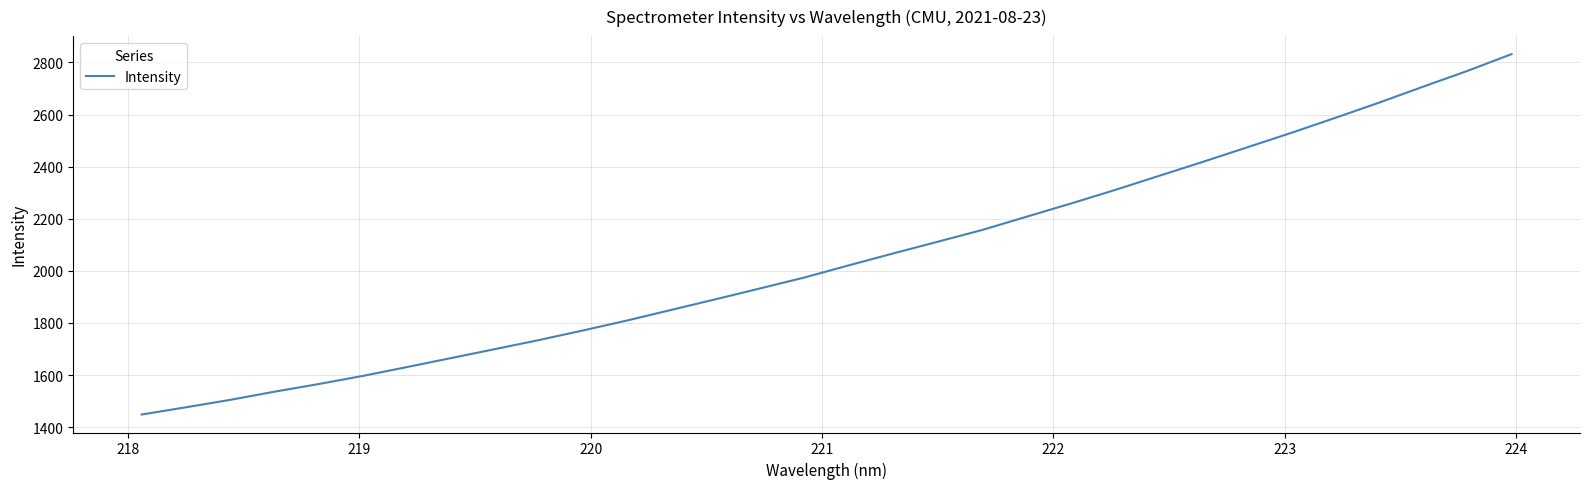

What is the greatest value displayed?

2831.7